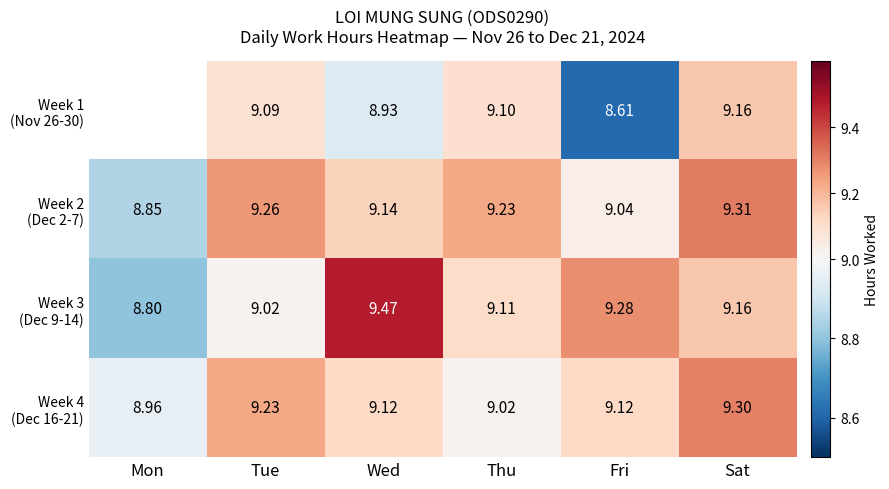

Which series changed the most between Tue and Fri?

Week 1 (Nov 26-30)